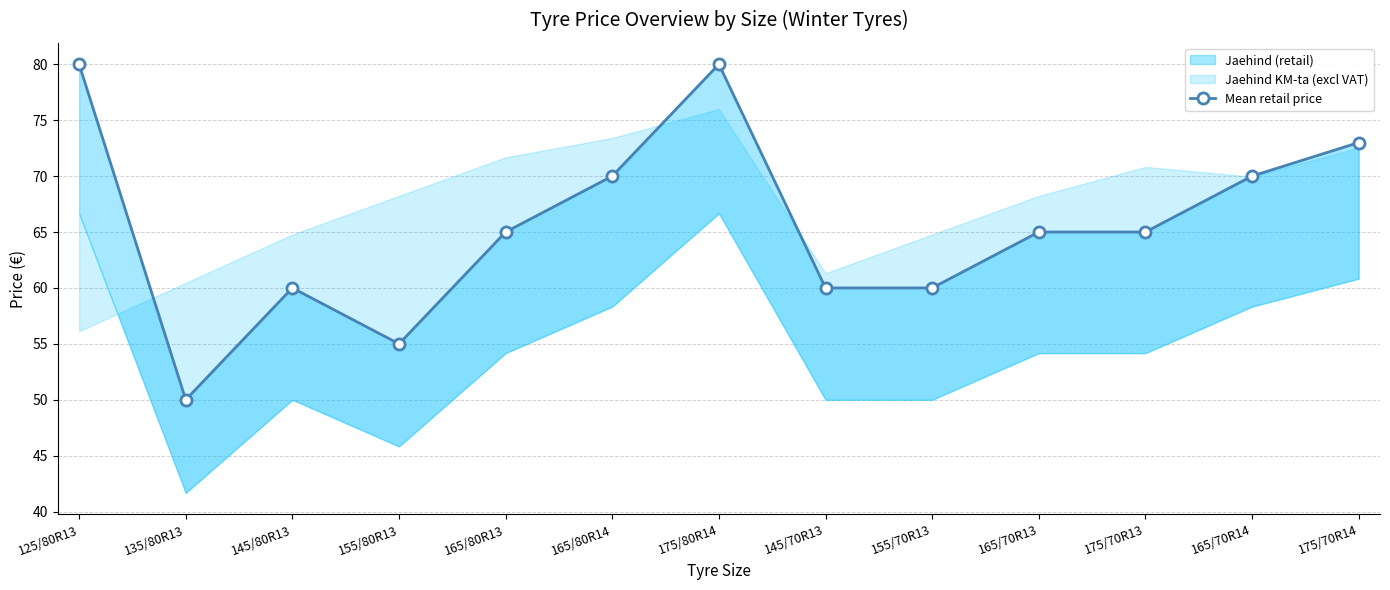

What is the minimum value shown in the chart?

50